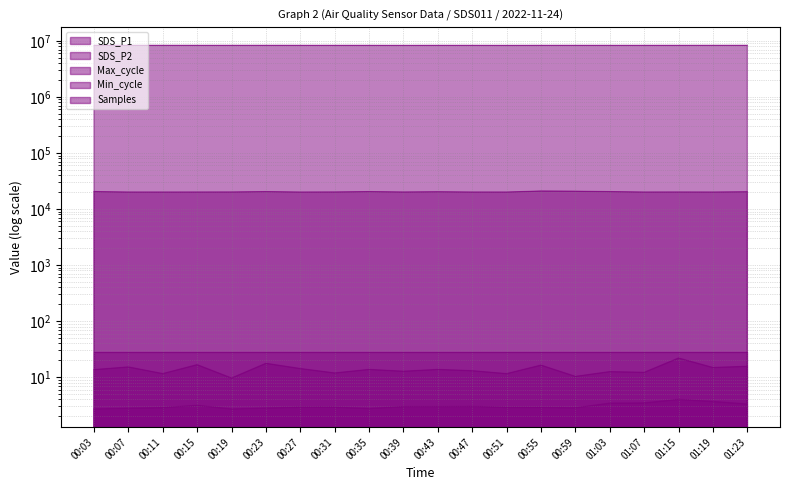

True or false: Max_cycle has a value of 4860.7 at 00:03.

False